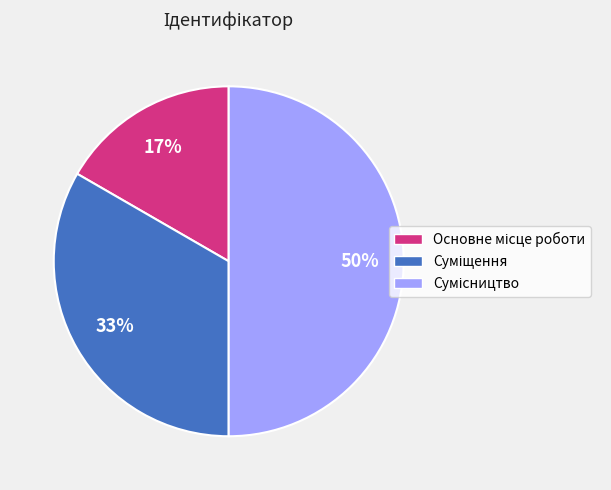

To the nearest percent, what is the difference between the largest and smallest slice percentages?

33%